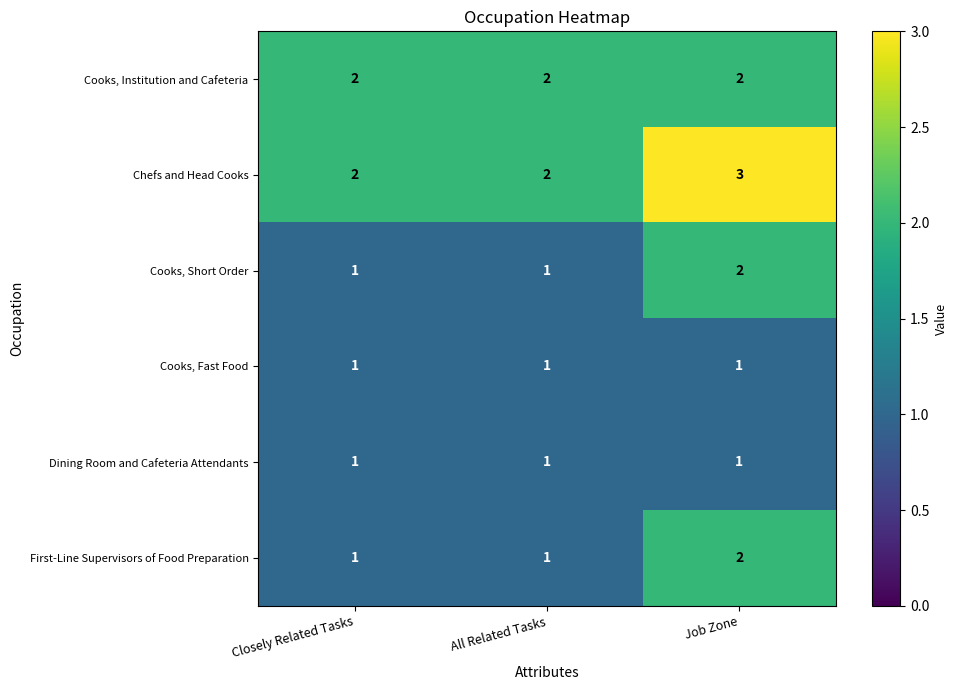

Reading right to left, what are all the values shown in this chart?

Cooks, Institution and Cafeteria: Job Zone=2	All Related Tasks=2	Closely Related Tasks=2
Chefs and Head Cooks: Job Zone=3	All Related Tasks=2	Closely Related Tasks=2
Cooks, Short Order: Job Zone=2	All Related Tasks=1	Closely Related Tasks=1
Cooks, Fast Food: Job Zone=1	All Related Tasks=1	Closely Related Tasks=1
Dining Room and Cafeteria Attendants: Job Zone=1	All Related Tasks=1	Closely Related Tasks=1
First-Line Supervisors of Food Preparation: Job Zone=2	All Related Tasks=1	Closely Related Tasks=1